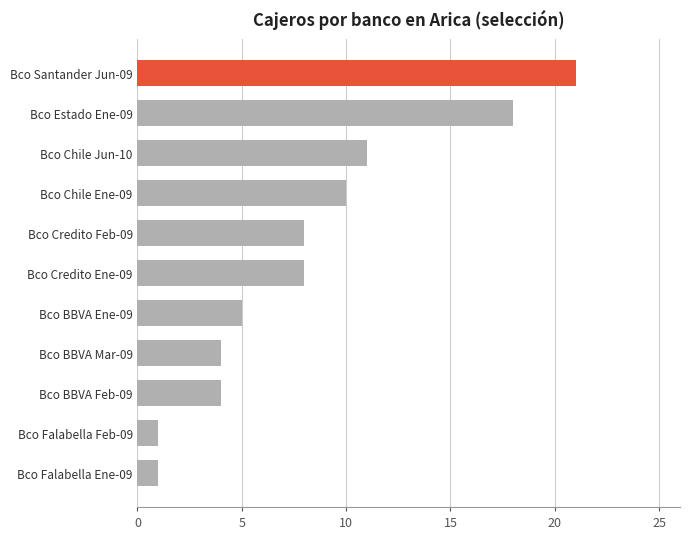

What is the change in value from Bco BBVA Mar-09 to Bco Credito Feb-09?

+4